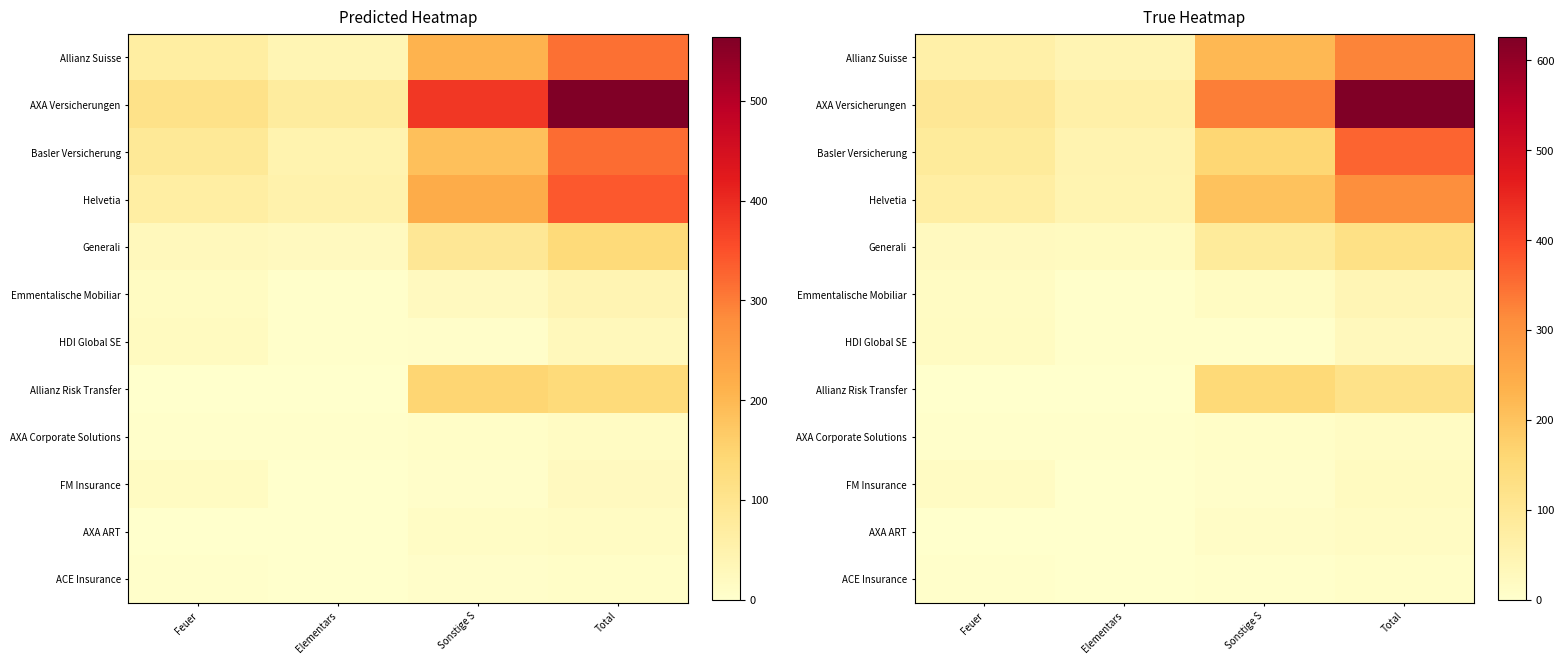

What is the total value across all series at Elementars?

242.3